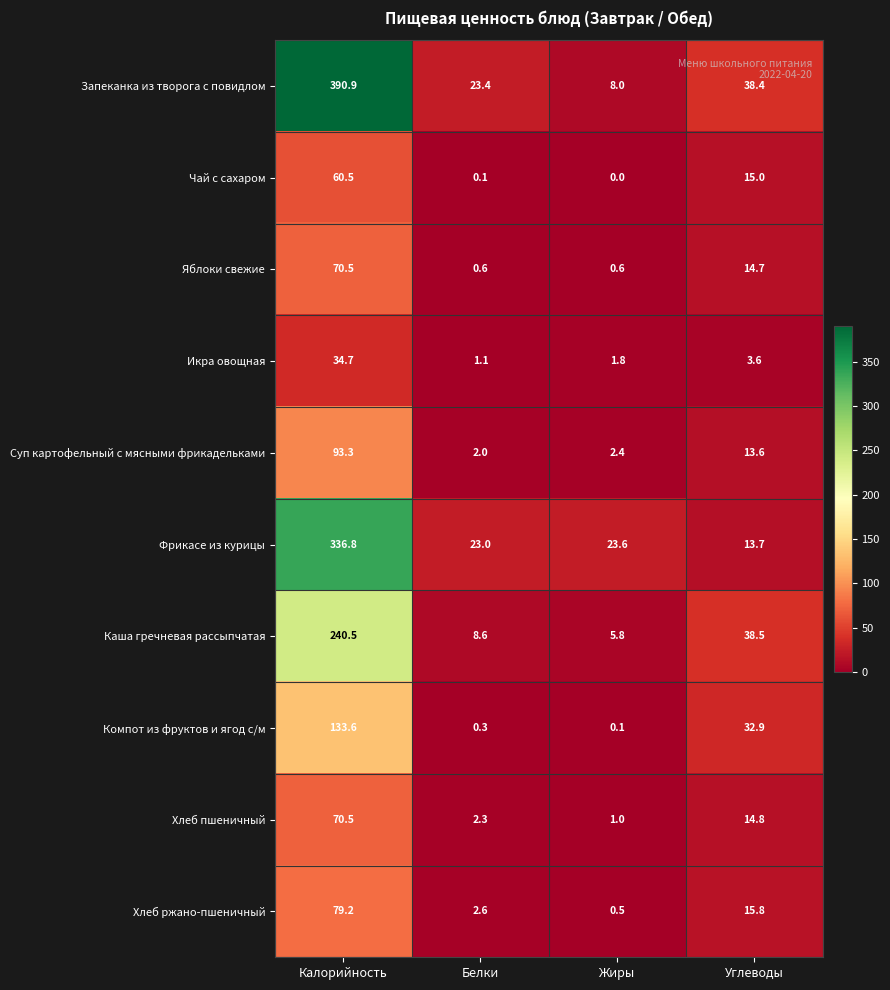

Count the number of data series in this chart.

10